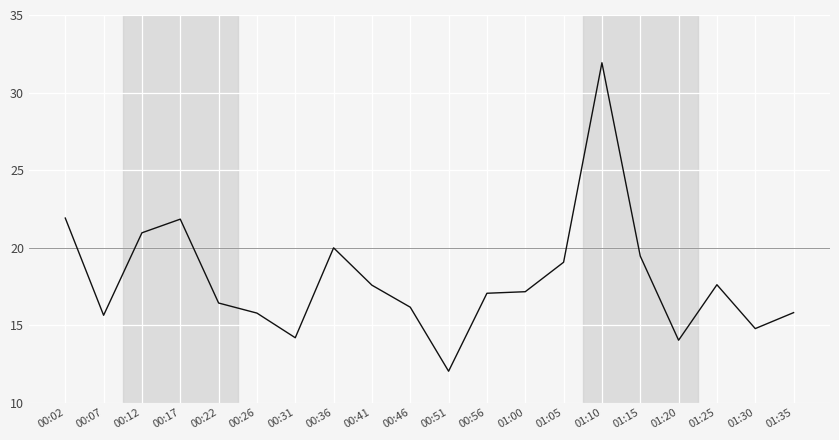

Where does the data first go above 17?

00:02